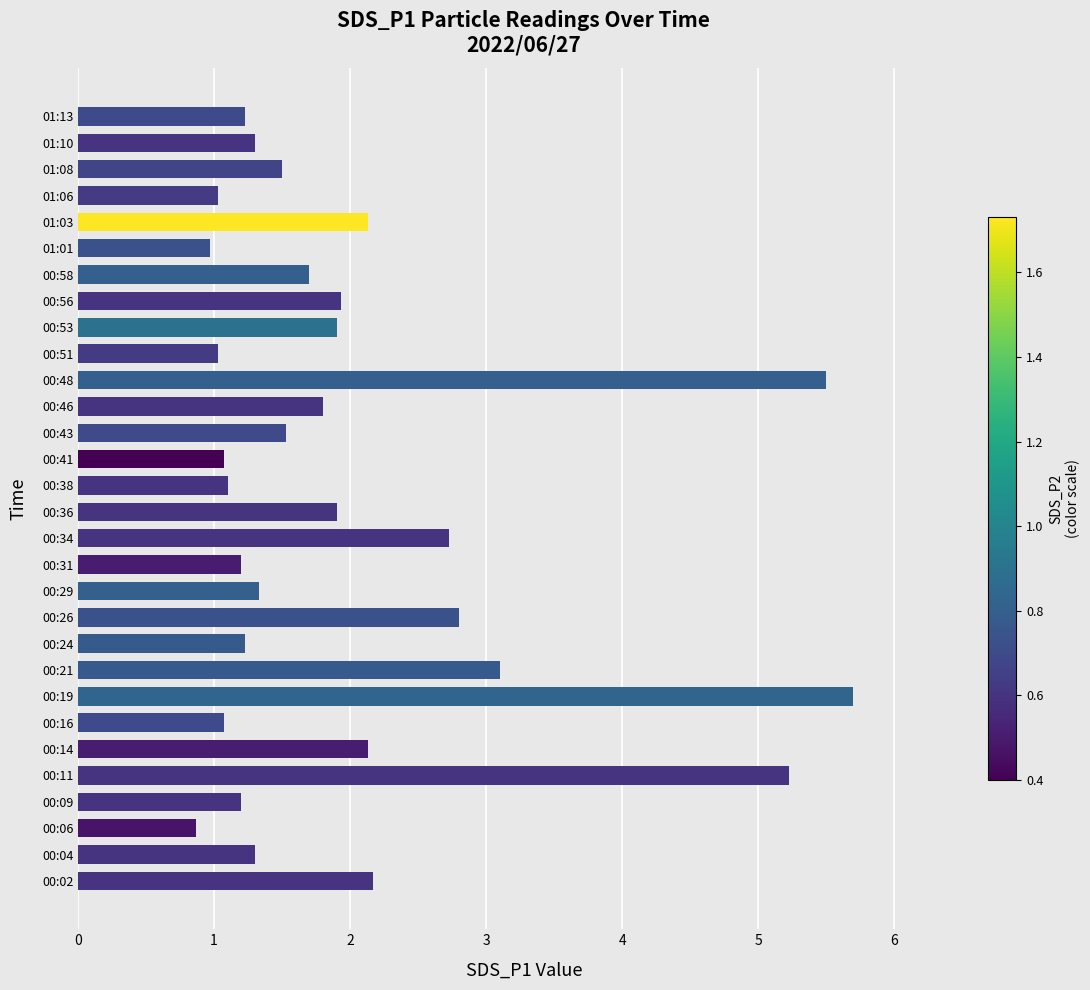

Approximately how many times larger is the value at 00:34 compared to 01:08?

1.8